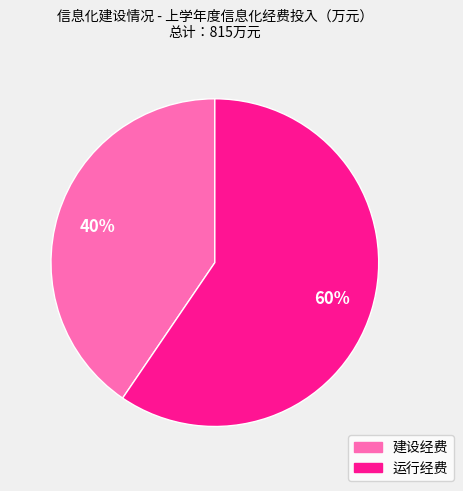

What percentage is the 建设经费 slice, to the nearest percent?

40%